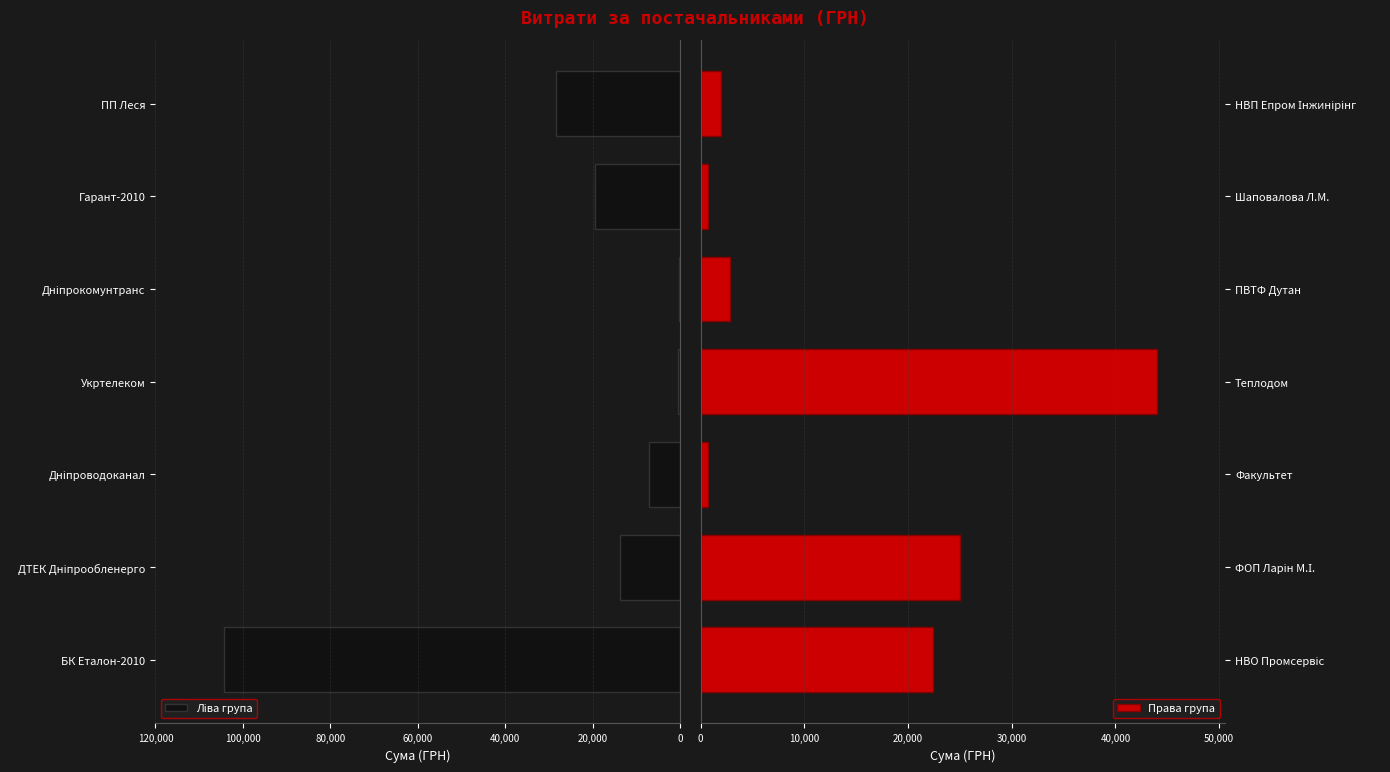

Is it true that Права група equals 2796.0 at ПВТФ Дутан?

True